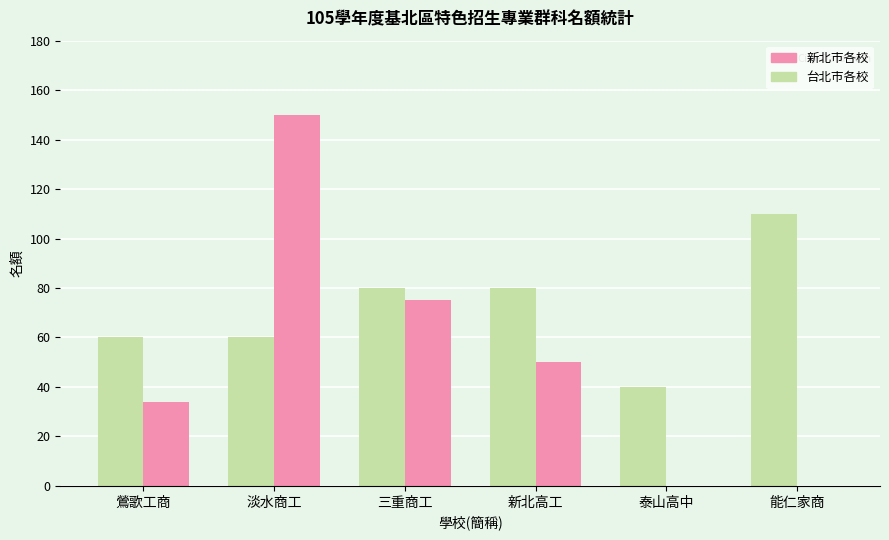

Which series has the largest total across all categories?

新北市各校